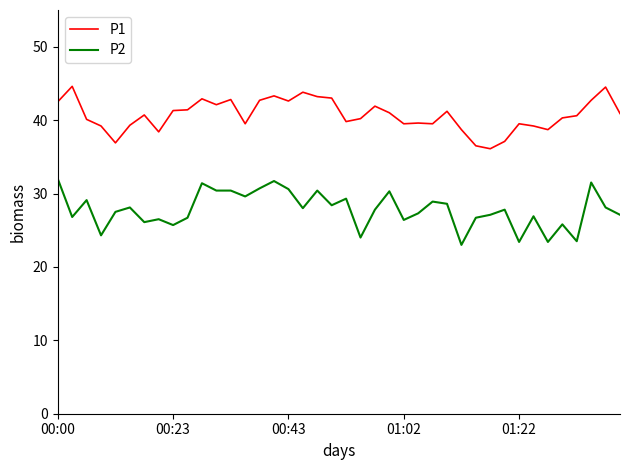

True or false: P2 and P1 intersect in this chart.

False